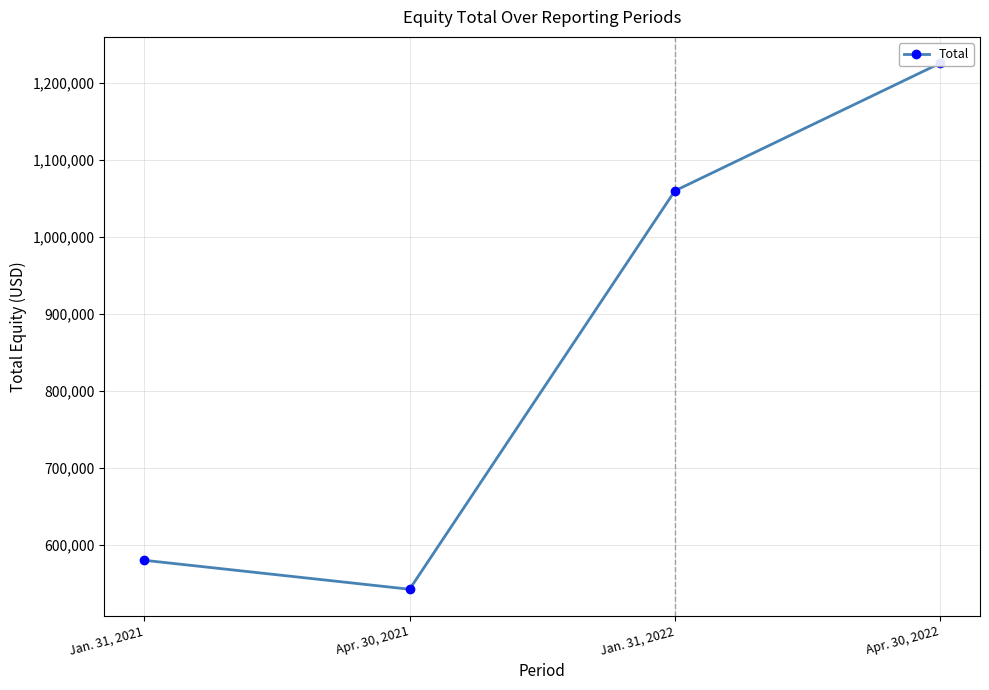

True or false: the data shows 542336 at Apr. 30, 2021.

True